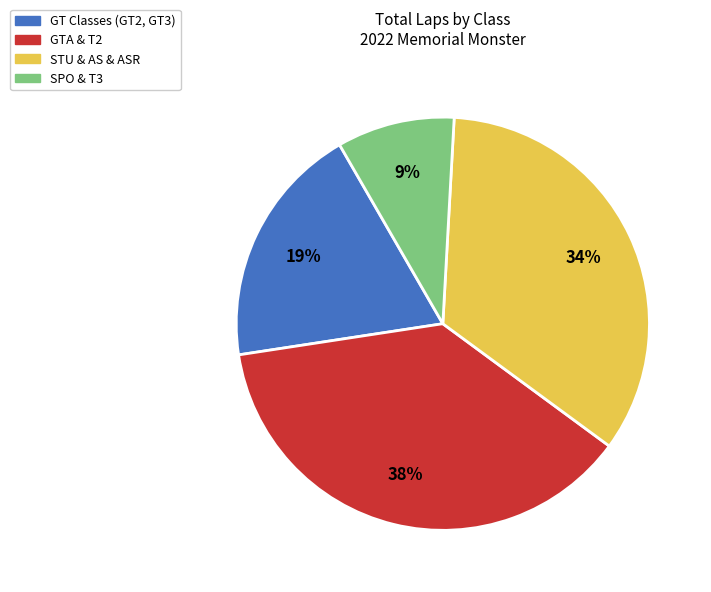

What percentage is the GT Classes (GT2, GT3) slice, to the nearest percent?

19%